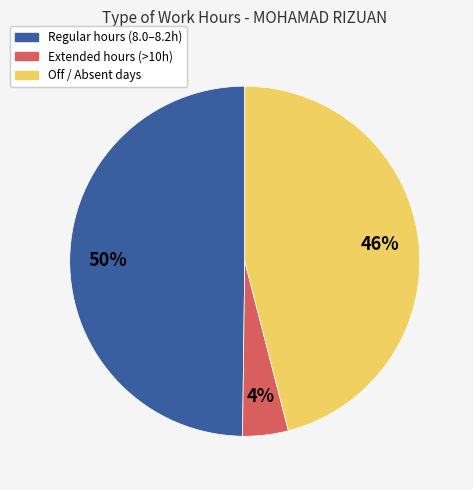

Count the number of slices in the pie.

3